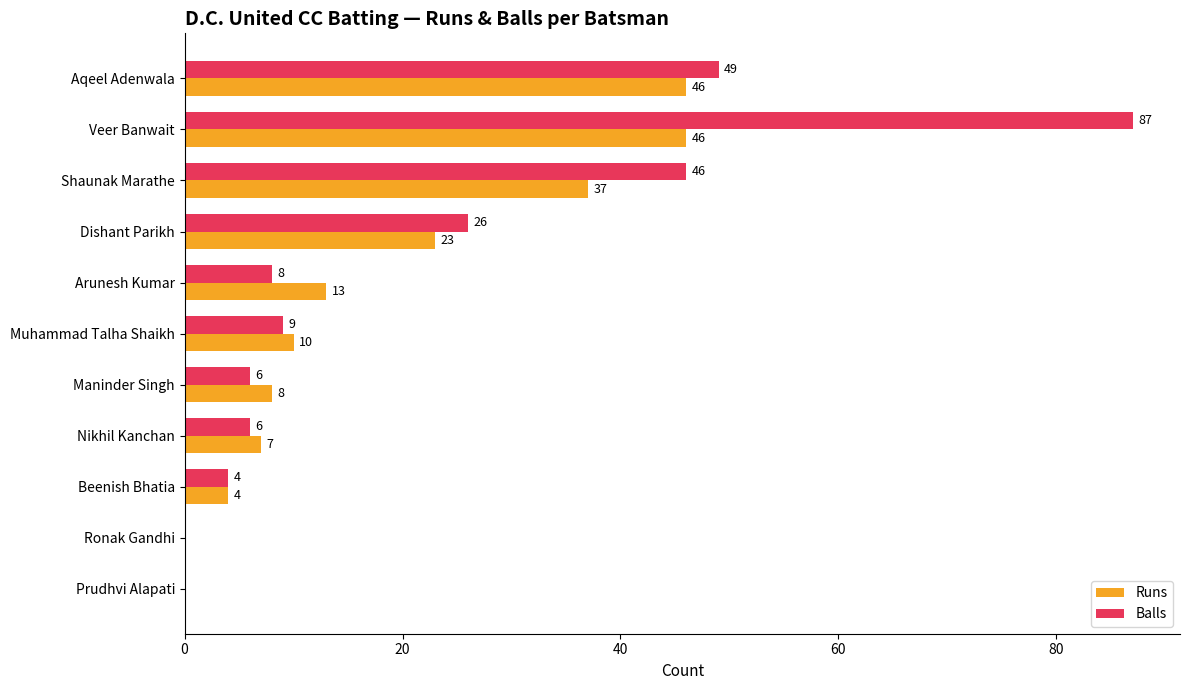

Read the Runs value at Nikhil Kanchan, to the nearest 10.

10